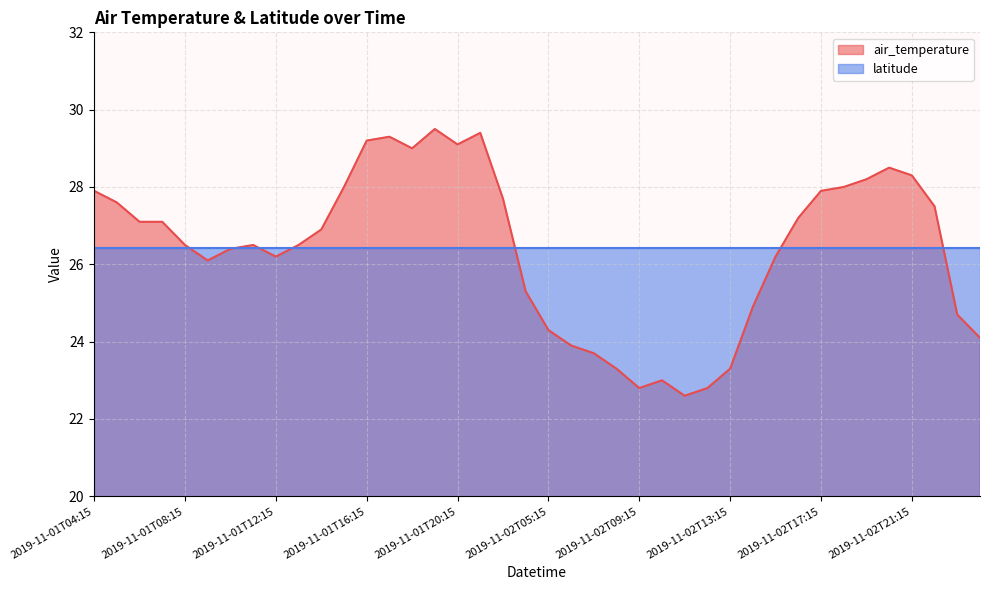

Rank the categories by value from lowest to highest.

2019-11-02T11:15, 2019-11-02T09:15, 2019-11-02T12:15, 2019-11-02T10:15, 2019-11-02T08:15, 2019-11-02T13:15, 2019-11-02T07:15, 2019-11-02T06:15, 2019-11-03T05:15, 2019-11-02T05:15, 2019-11-03T04:15, 2019-11-02T14:15, 2019-11-02T04:15, 2019-11-01T09:15, 2019-11-01T12:15, 2019-11-02T15:15, 2019-11-01T10:15, 2019-11-01T08:15, 2019-11-01T11:15, 2019-11-01T13:15, 2019-11-01T14:15, 2019-11-01T06:15, 2019-11-01T07:15, 2019-11-02T16:15, 2019-11-02T22:15, 2019-11-01T05:15, 2019-11-01T22:15, 2019-11-01T04:15, 2019-11-02T17:15, 2019-11-01T15:15, 2019-11-02T18:15, 2019-11-02T19:15, 2019-11-02T21:15, 2019-11-02T20:15, 2019-11-01T18:15, 2019-11-01T20:15, 2019-11-01T16:15, 2019-11-01T17:15, 2019-11-01T21:15, 2019-11-01T19:15